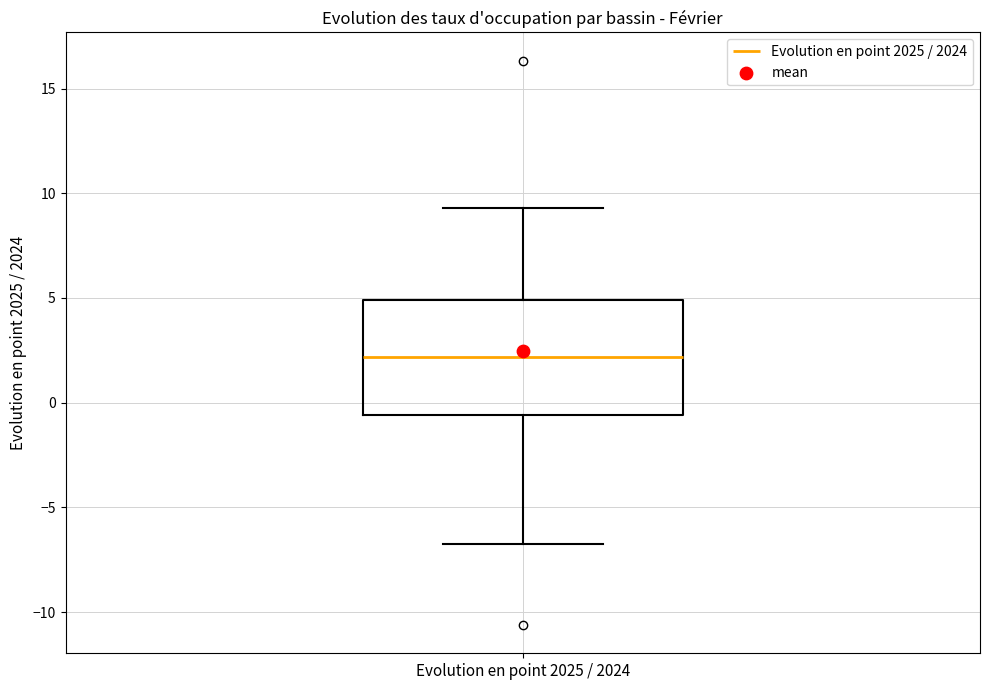

Where is the upper edge of the box for Evolution en point 2025 / 2024 on the y-axis? The values are not printed on the chart, so give them approximately, as read against the axis.

5.0